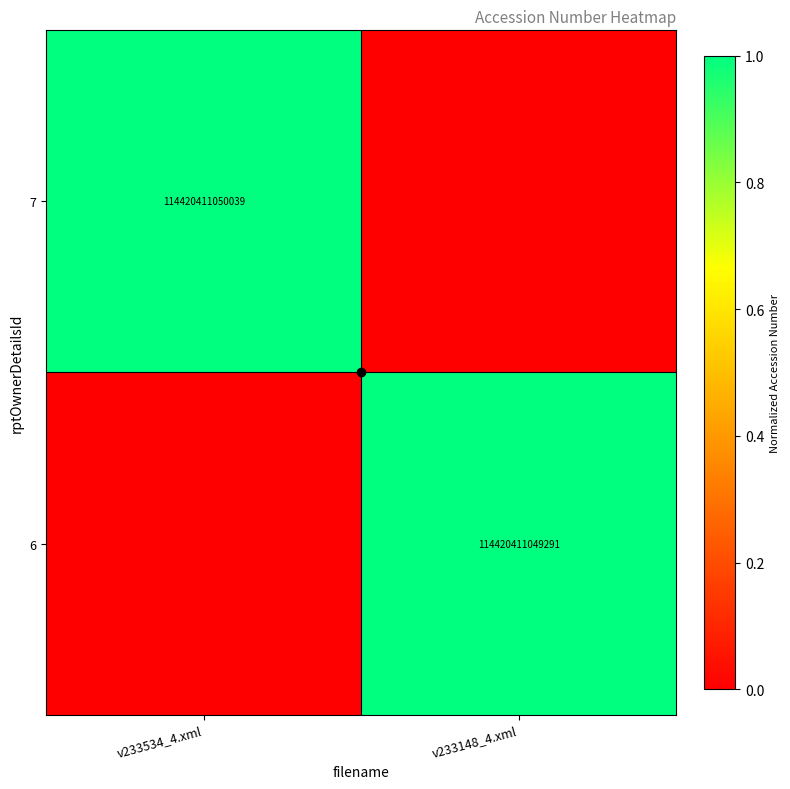

The value of 7 at v233534_4.xml is 114420411050039. True or false?

True